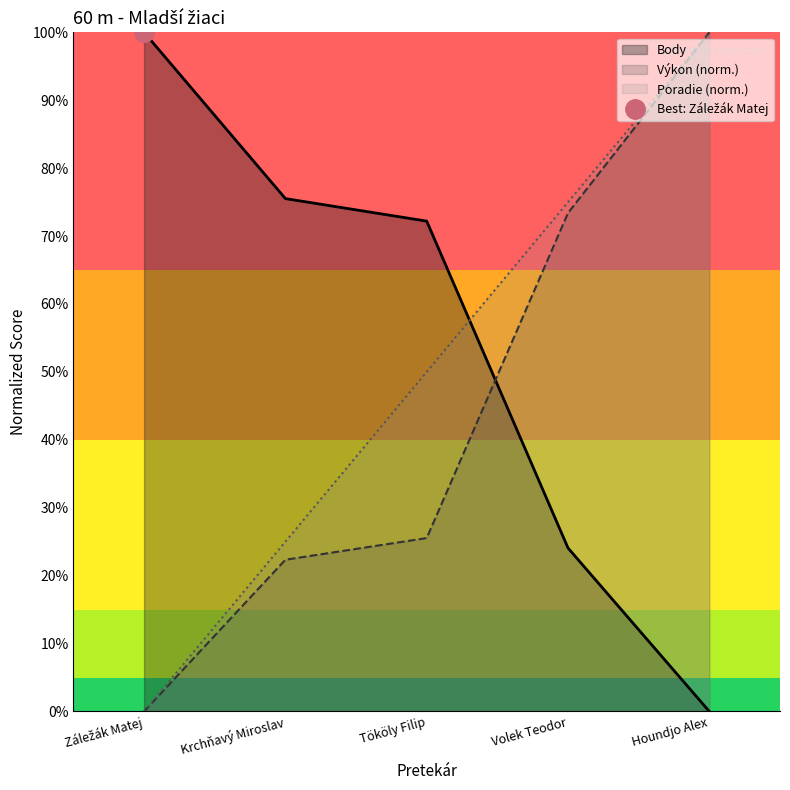

Reading right to left, extract all data points from this chart.

Poradie: Houndjo Alex=100.0	Volek Teodor=75.0	Tököly Filip=50.0	Krchňavý Miroslav=25.0	Záležák Matej=0.0
Výkon: Houndjo Alex=100.0	Volek Teodor=73.4	Tököly Filip=25.5	Krchňavý Miroslav=22.3	Záležák Matej=0.0
Body: Houndjo Alex=0.0	Volek Teodor=24.1	Tököly Filip=72.2	Krchňavý Miroslav=75.5	Záležák Matej=100.0